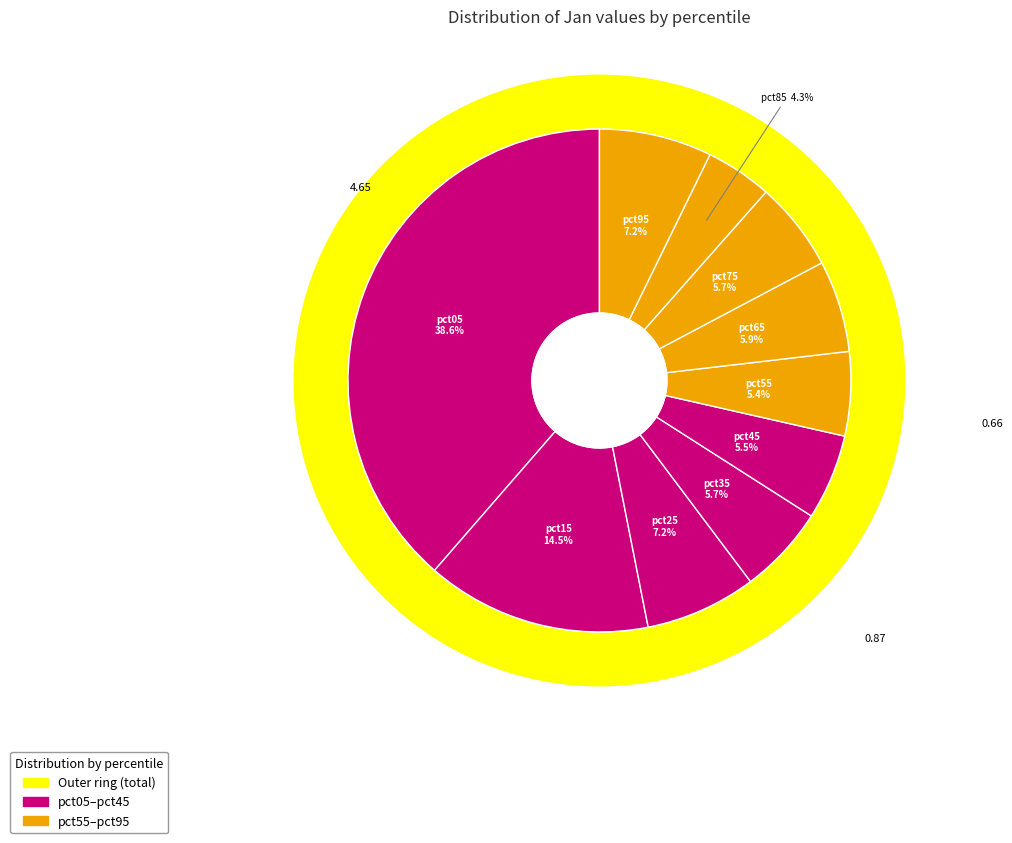

Count the number of slices in the pie.

10